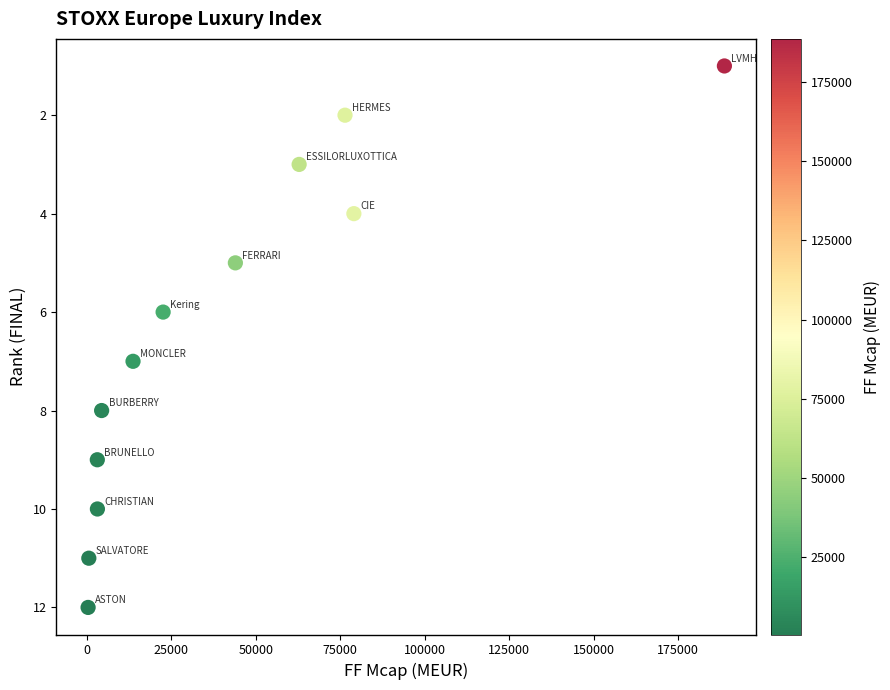

What is the range of Y values (max minus min)?

11